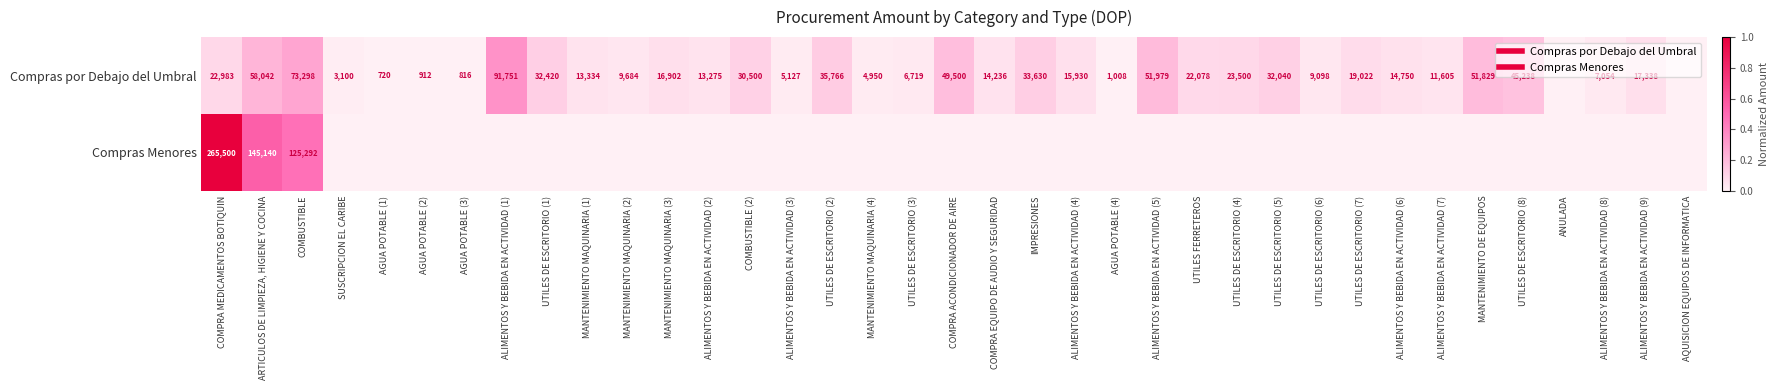

How many positive values does the Compras por Debajo del Umbral series have?

35